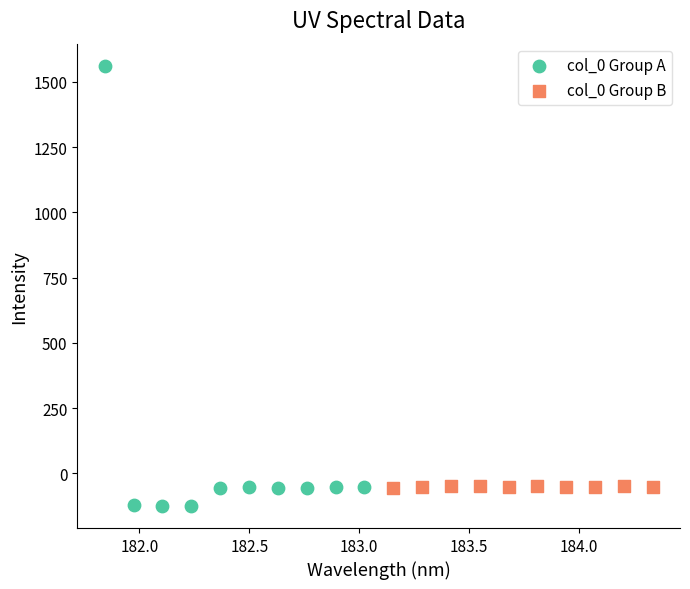

Which series has the largest Y range (max minus min)?

col_0 Group A